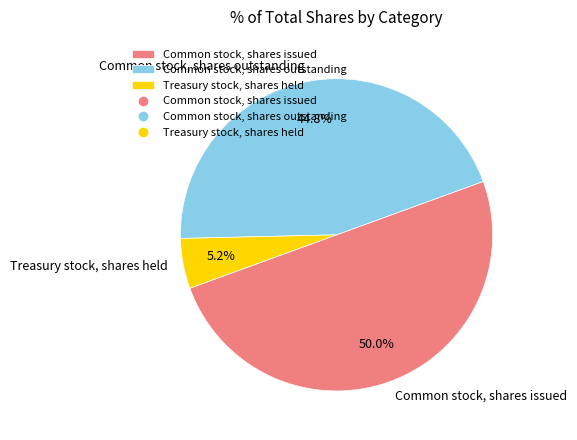

To the nearest percent, what portion does Treasury stock, shares held represent?

5%